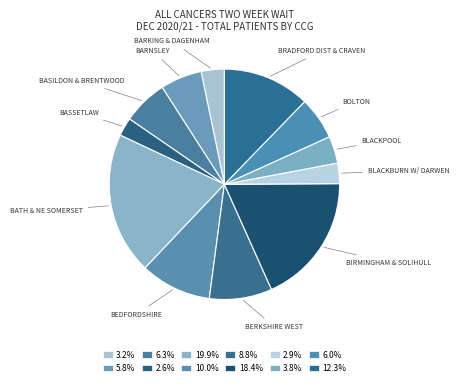

How many slices are in this pie chart?

12